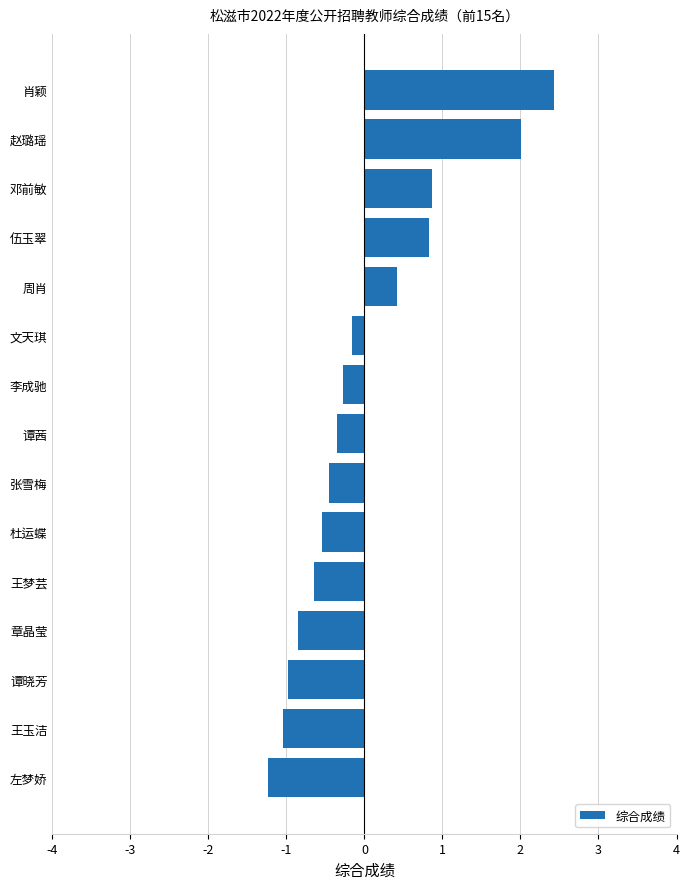

At which label is the value closest to 0?

文天琪